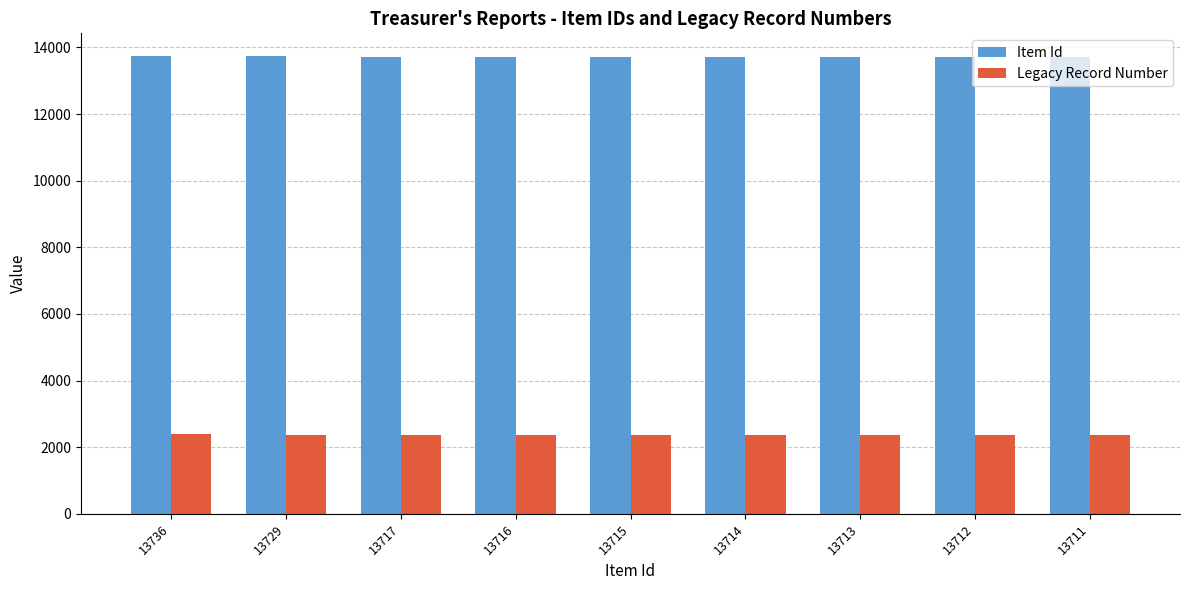

What is the difference between the second highest and minimum values in the Item Id series?

18